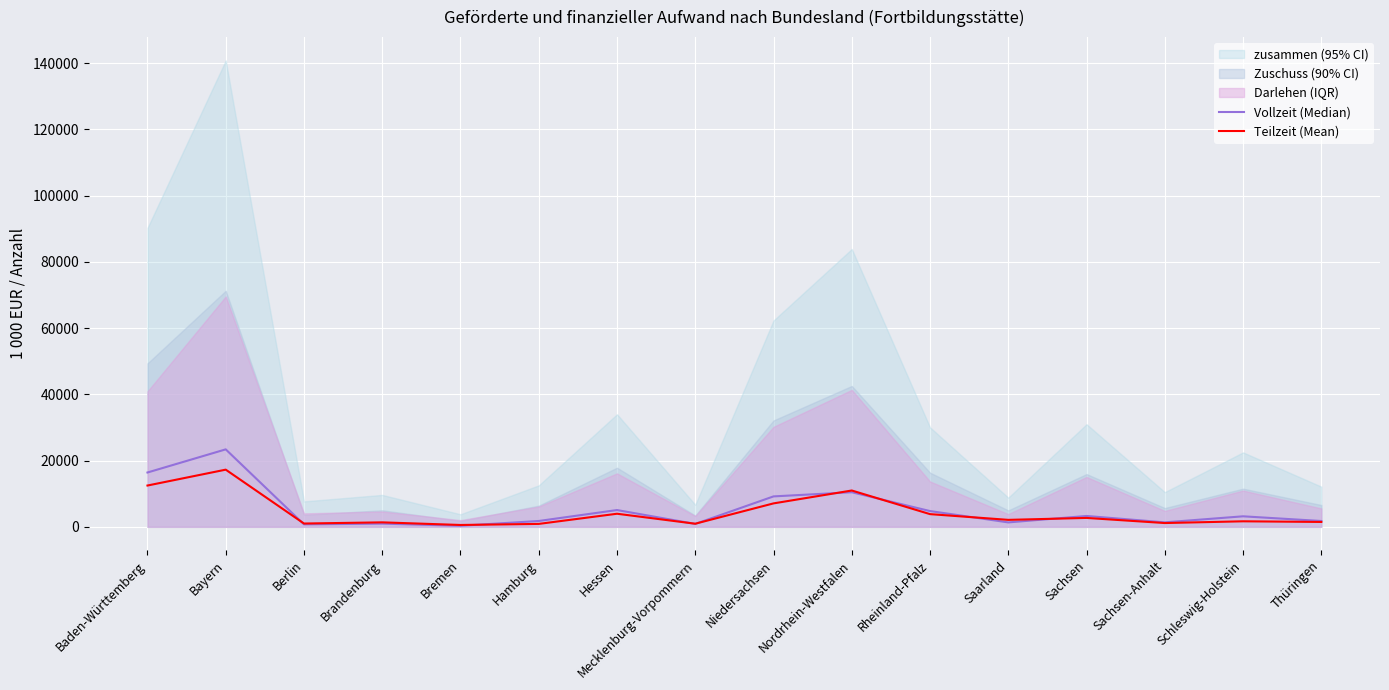

How many values in the Vollzeit (Median) series exceed 3179?

7